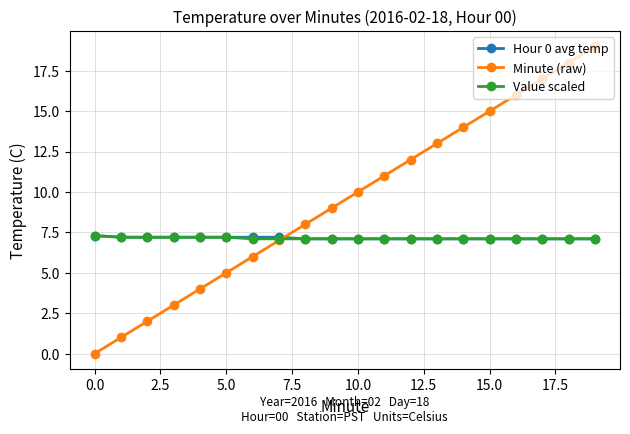

Which series has the largest total across all categories?

Minute (raw)